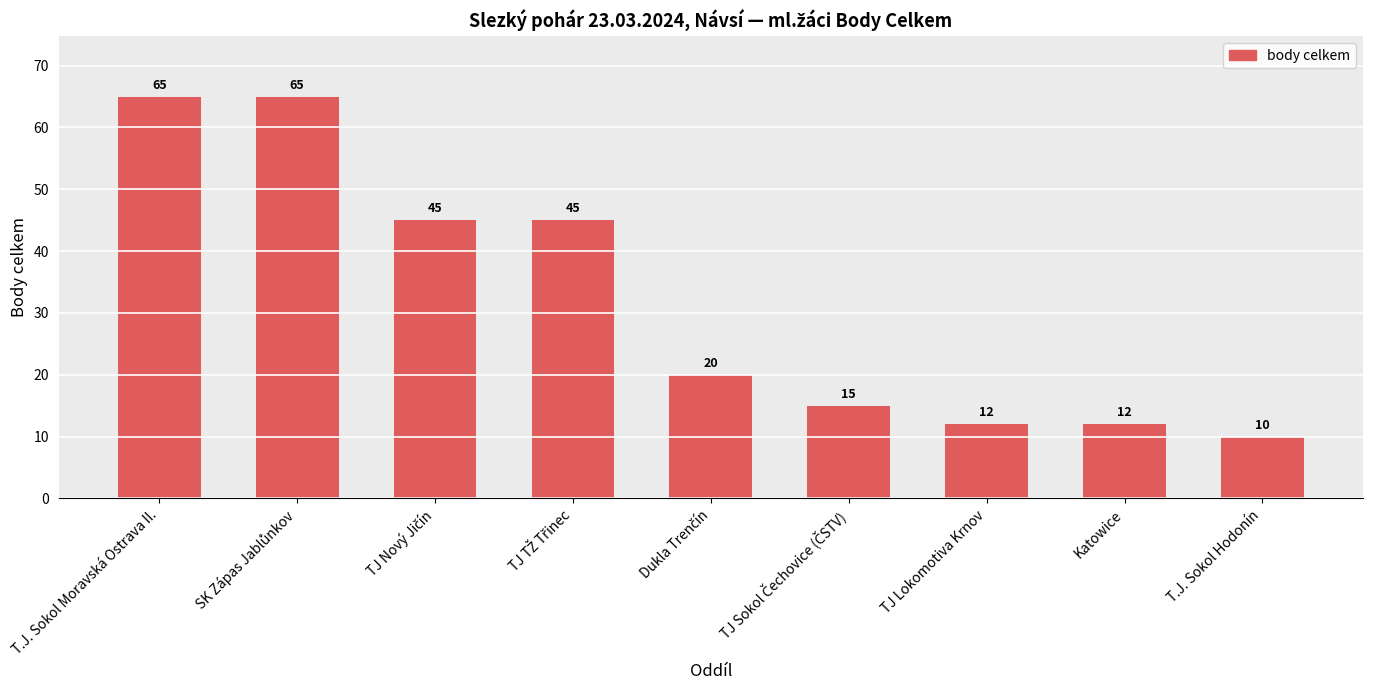

At which label does the data first exceed 20?

T.J. Sokol Moravská Ostrava II.